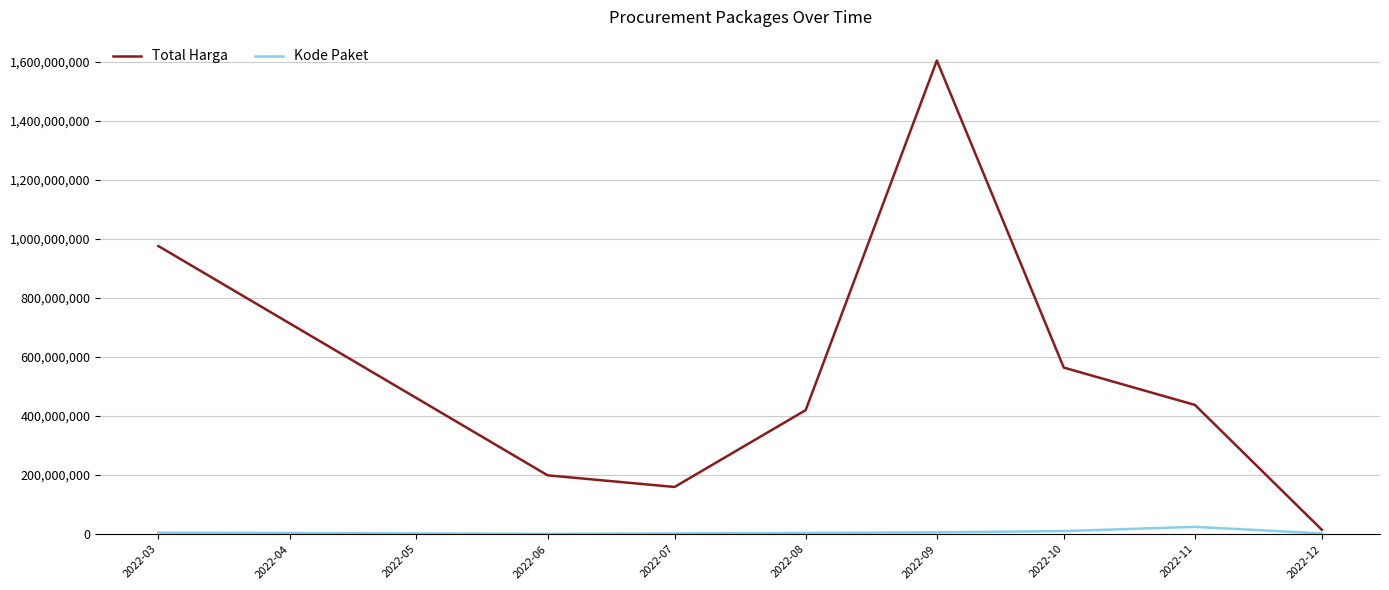

At which label is Total Harga closest to 809454500?

2022-03